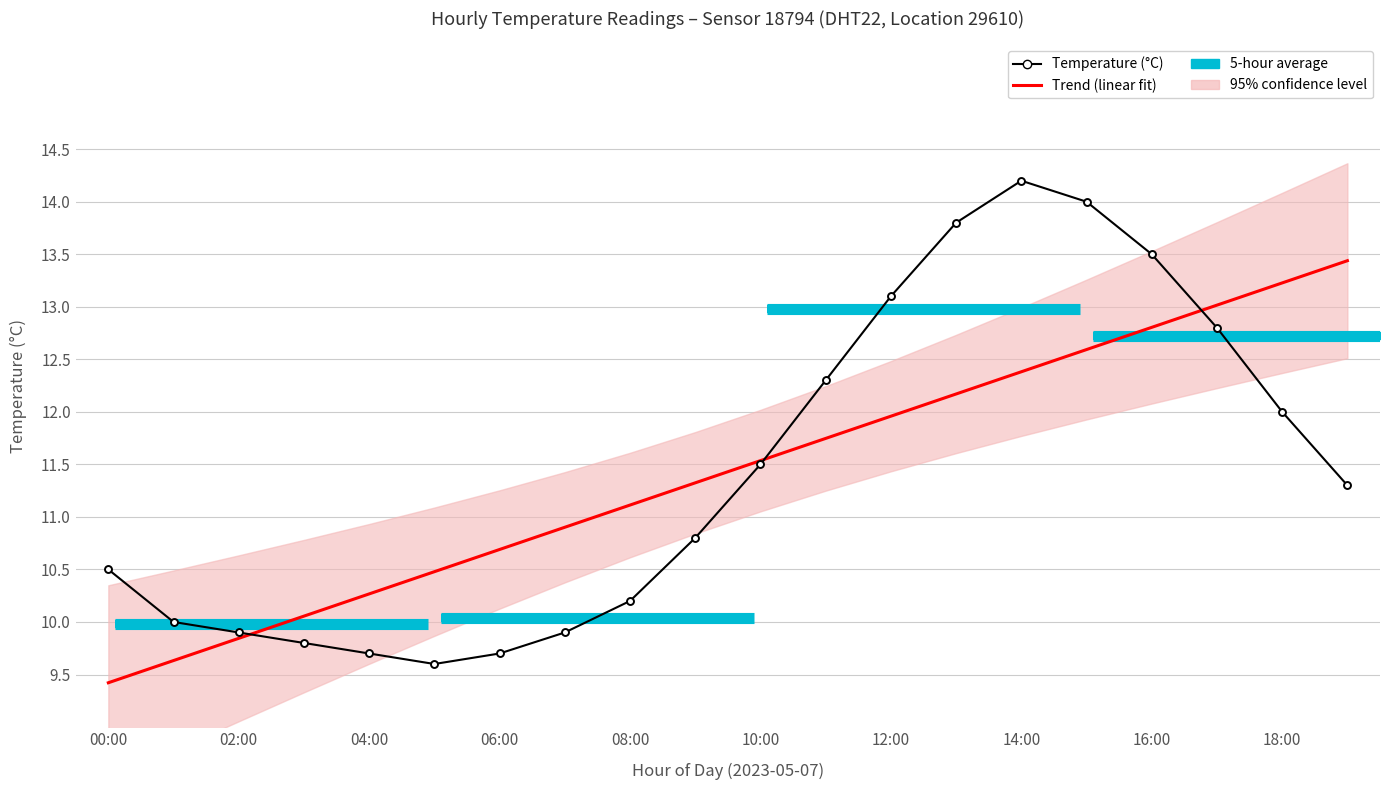

Rank the series at 10:00 from lowest to highest value.

Temperature (°C), Trend (linear fit)